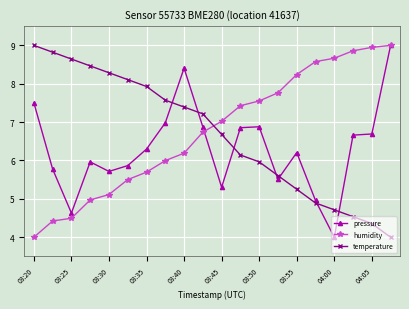

What is the maximum value shown in the chart?

9.0